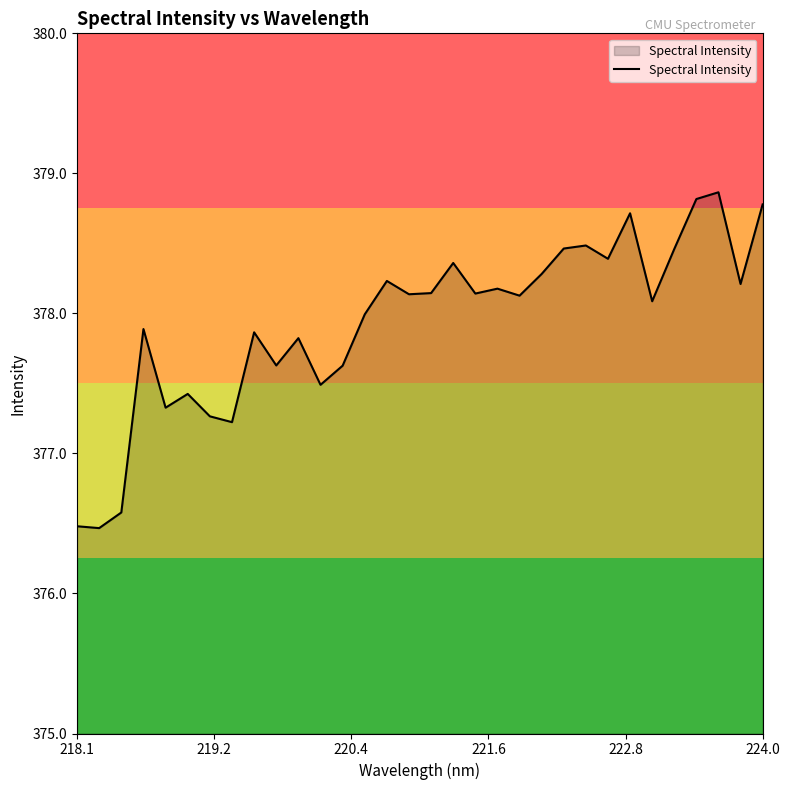

True or false: there are more than 0 points higher than both neighbors.

True